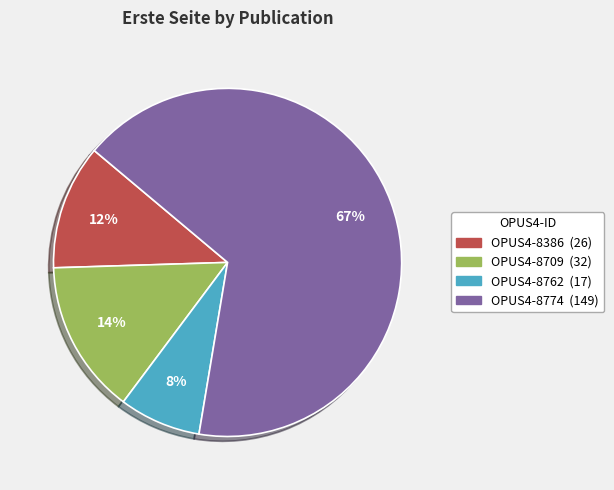

To the nearest percent, what is the combined percentage of OPUS4-8386 and OPUS4-8709?

26%